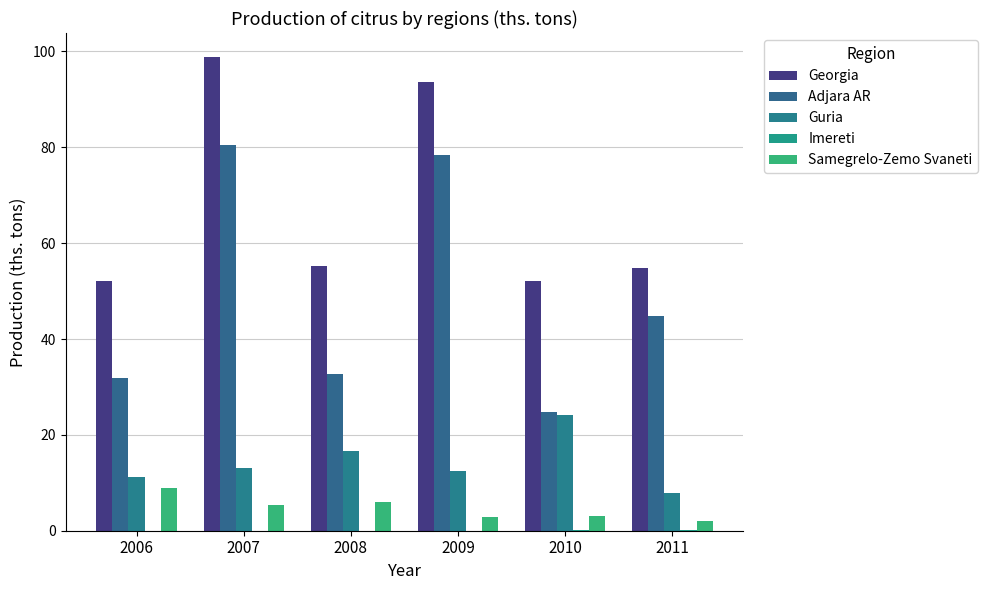

Which series has the largest total across all categories?

Georgia